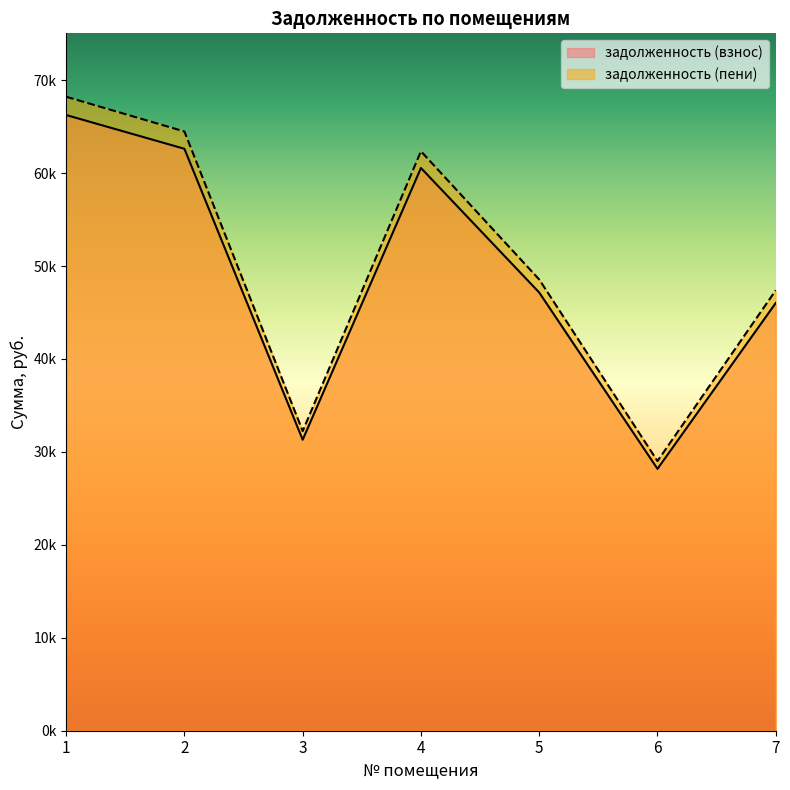

List the series in order of their overall mean, highest first.

задолженность (пени), задолженность (взнос)